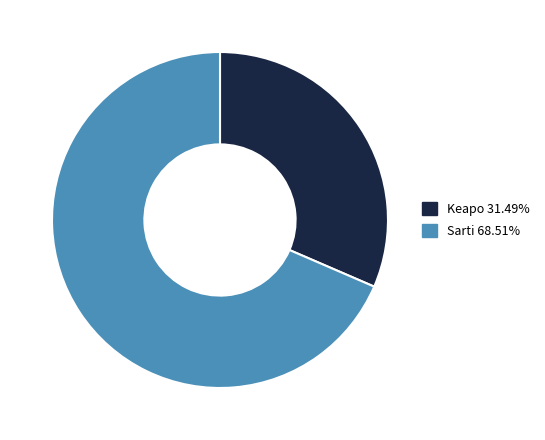

Rank the categories by value from lowest to highest.

Keapo, Sarti